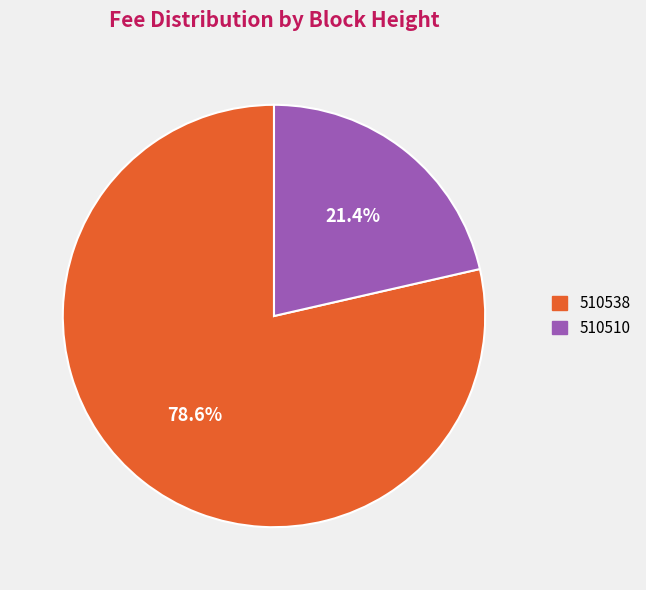

How many segments does this pie chart have?

2